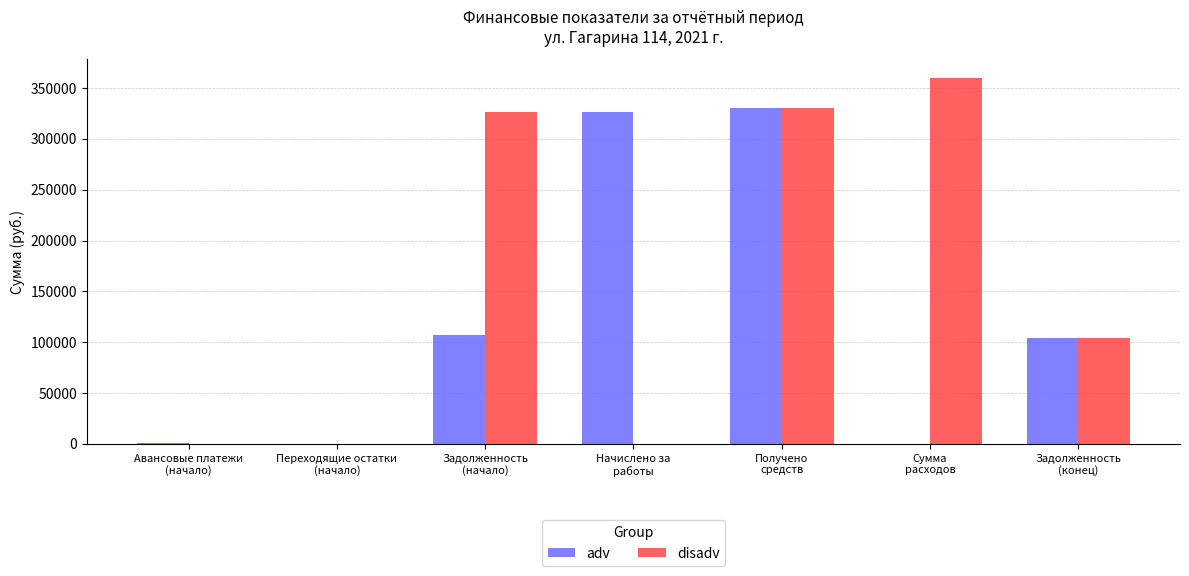

What is the total value across all series at Получено
средств?

660720